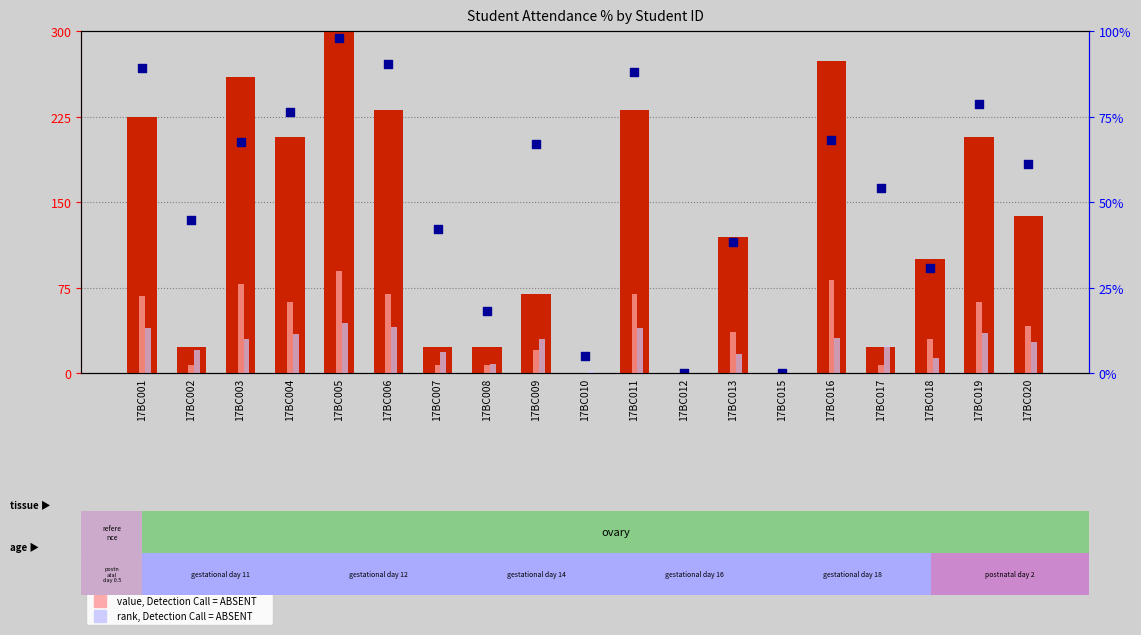

At how many categories does at least one series exceed 102?

14